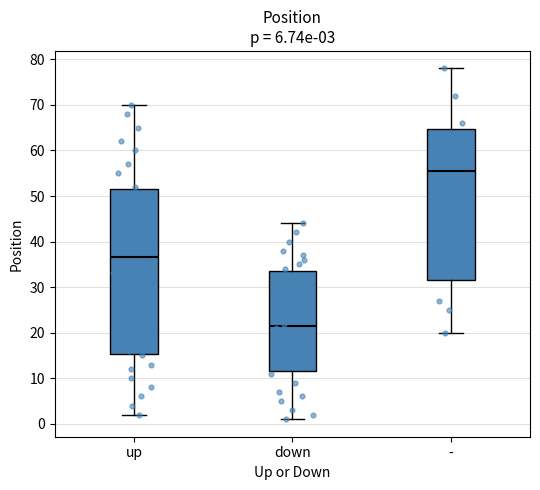

Which box's median line is the lowest?

down